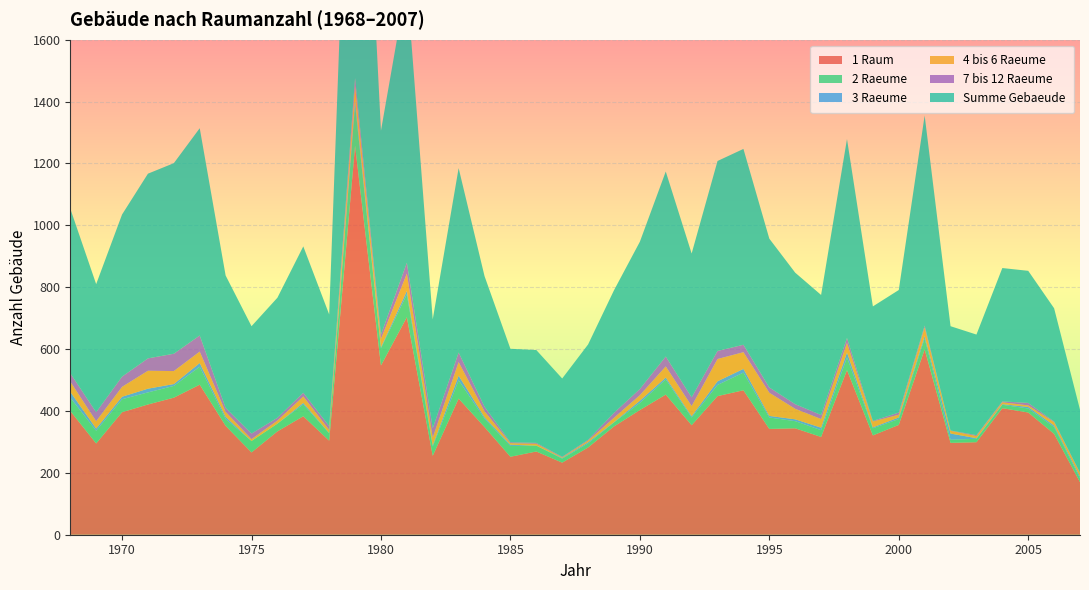

Reading right to left, list all the values displayed in this chart.

1 Raum: 170	326	395	409	299	297	599	355	321	532	316	344	342	467	448	354	453	403	350	282	233	269	252	348	440	255	703	547	1257	304	383	334	266	352	485	443	421	396	295	400
2 Raeume: 12	22	13	11	11	10	36	19	23	41	22	23	37	57	36	25	49	23	13	13	13	19	35	27	59	30	74	56	134	24	38	25	37	22	58	38	39	42	41	43
3 Raeume: 6	5	5	2	2	20	7	5	3	16	8	6	5	12	12	4	6	7	1	4	2	0	4	5	15	4	11	3	15	1	5	0	0	7	12	6	12	8	7	19
4 bis 6 Raeume: 11	11	5	6	7	9	28	9	19	31	28	34	75	54	72	33	36	18	14	5	2	6	5	19	44	25	56	27	46	10	21	10	6	16	37	42	58	32	24	33
7 bis 12 Raeume: 2	2	8	3	3	1	6	7	2	16	13	15	17	24	26	28	32	20	16	3	2	3	3	15	31	30	35	14	24	12	12	9	18	13	52	56	40	33	29	27
Summe Gebaeude: 203	366	427	431	325	337	679	396	370	643	388	425	481	633	614	465	598	476	396	308	253	300	302	422	596	352	904	659	1491	361	473	388	347	428	670	616	597	524	414	532